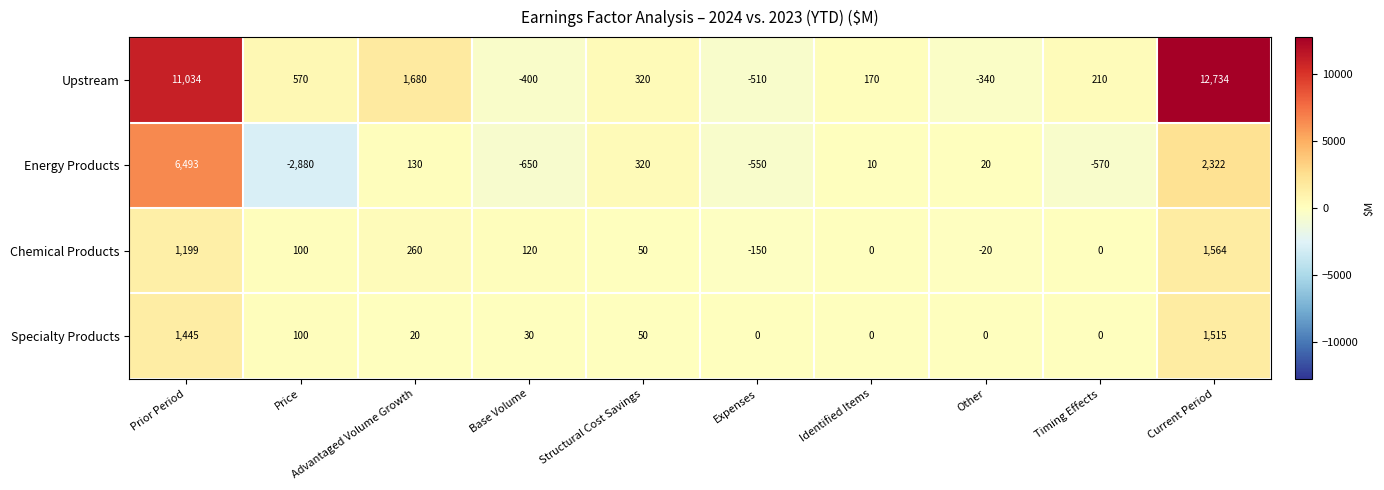

Rank the series by their maximum value, from highest to lowest.

Upstream, Energy Products, Chemical Products, Specialty Products